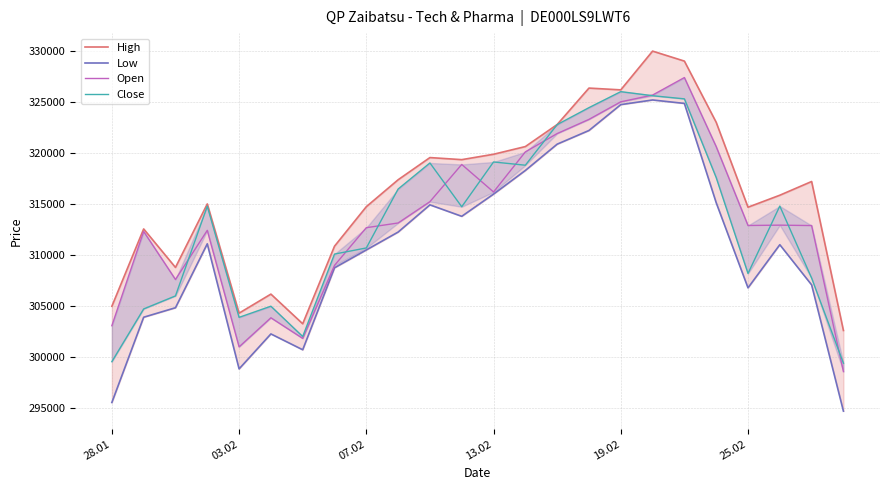

At which category is the sum across all series the highest?

18